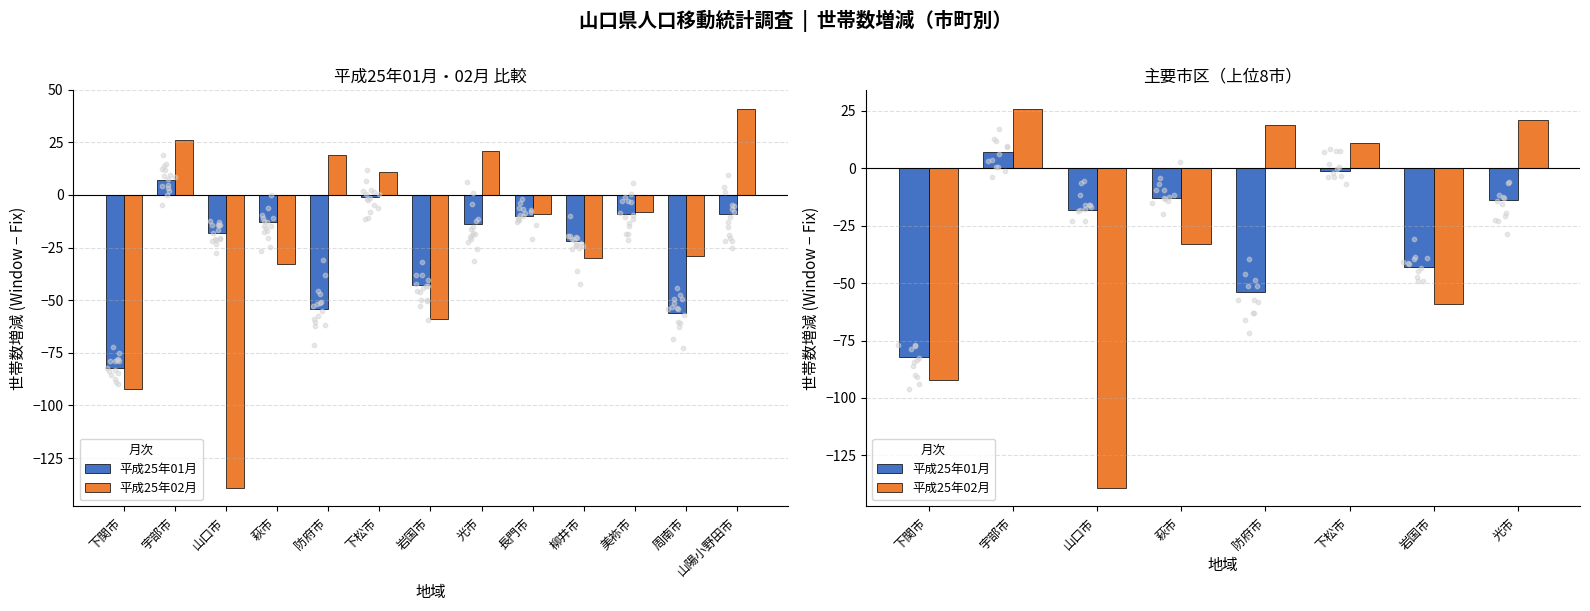

At how many categories does at least one series exceed -39?

6